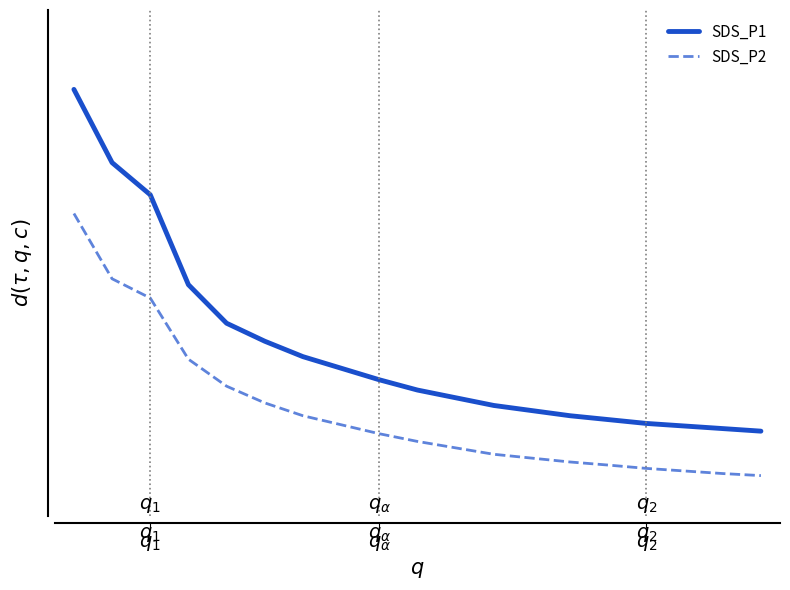

True or false: SDS_P2 and SDS_P1 cross at least once.

False